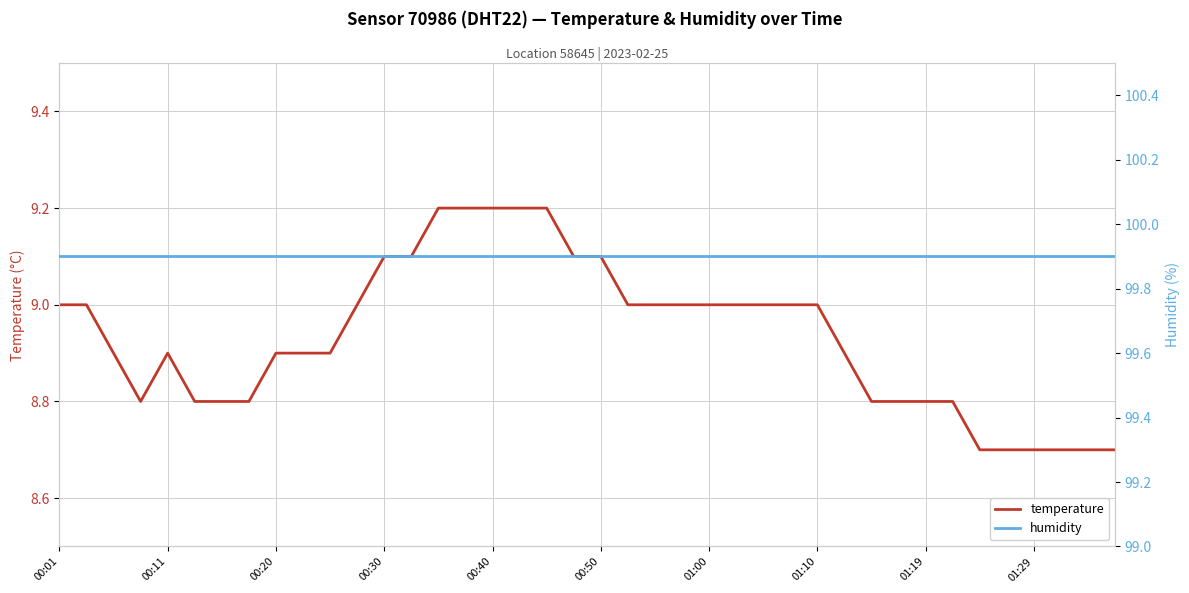

True or false: humidity and temperature intersect in this chart.

False